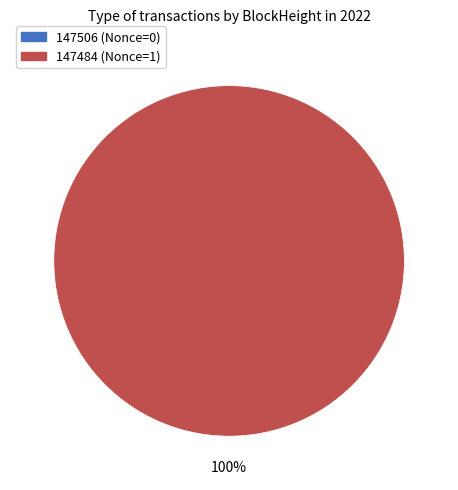

What is the change in value from 147506 to 147484?

+1